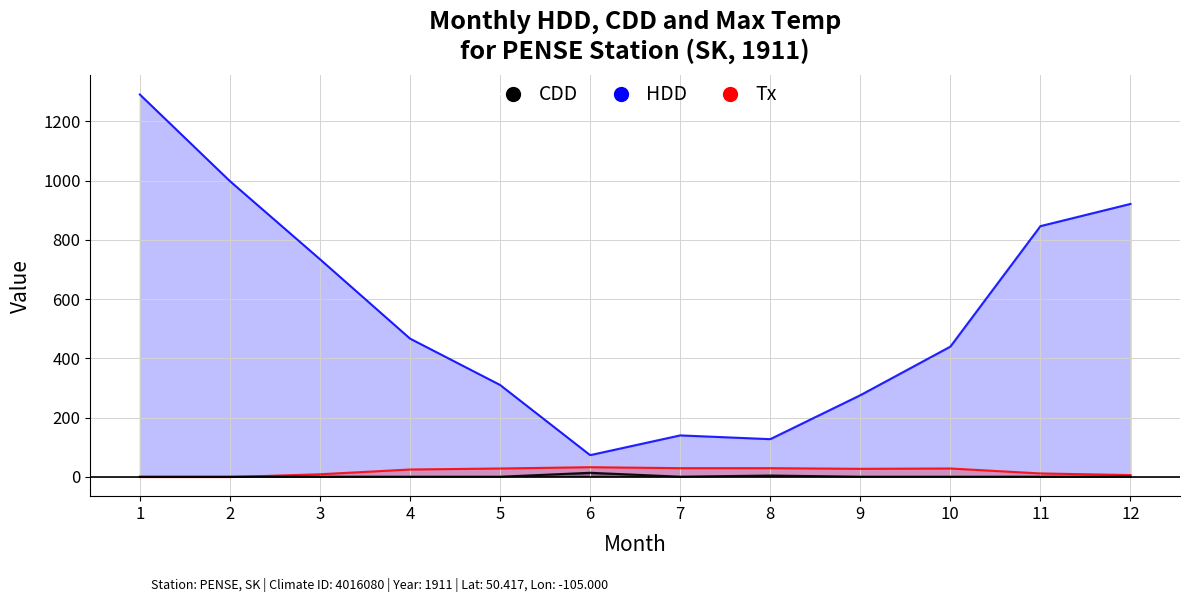

Where is the first local minimum for HDD?

6